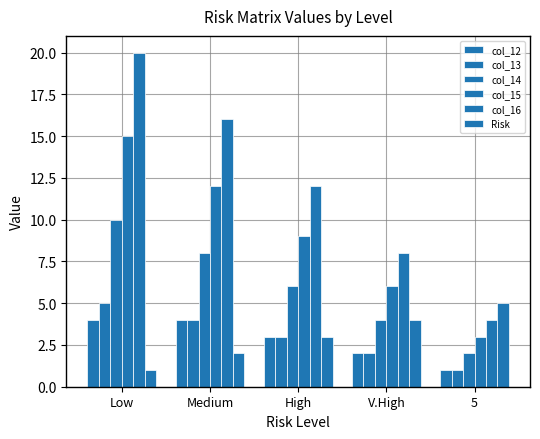

Does the chart contain stacked bars?

No